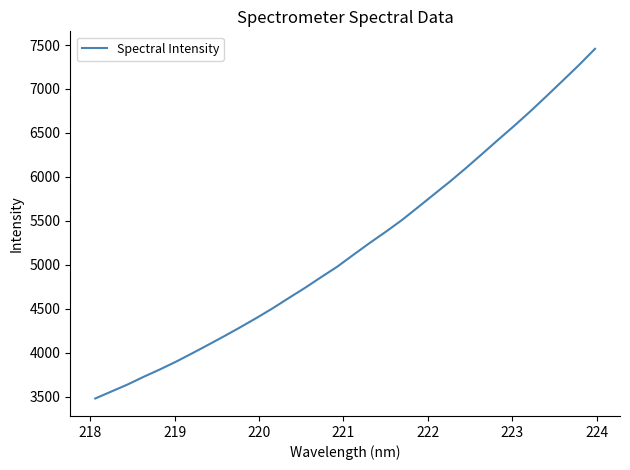

What is the maximum value shown in the chart?

7456.8